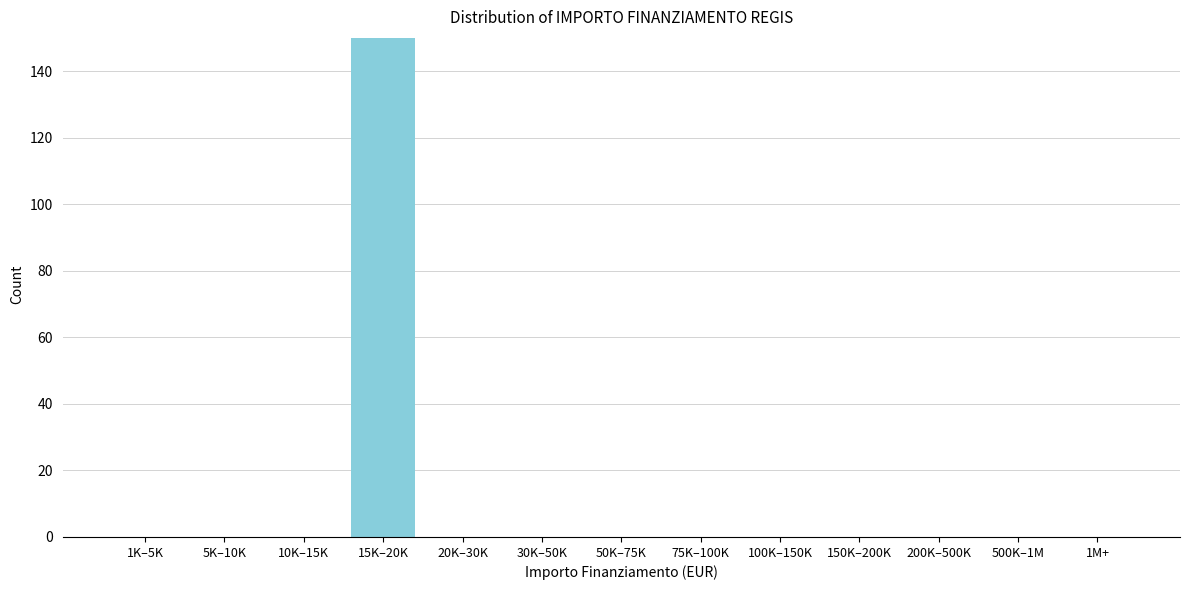

Reading left to right, transcribe all the data shown in this chart.

1K–5K=0	5K–10K=0	10K–15K=0	15K–20K=150	20K–30K=0	30K–50K=0	50K–75K=0	75K–100K=0	100K–150K=0	150K–200K=0	200K–500K=0	500K–1M=0	1M+=0